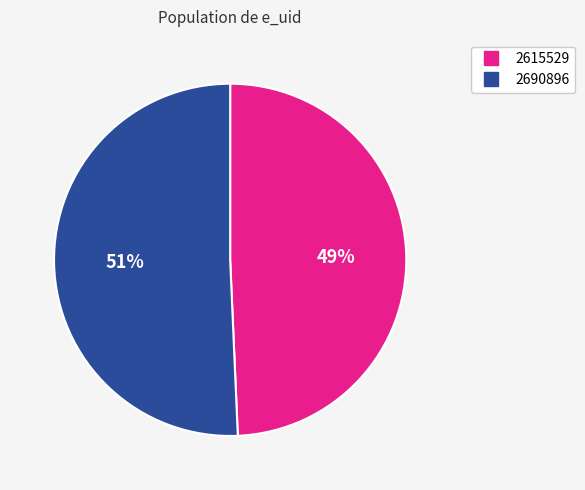

Count the number of slices in the pie.

2